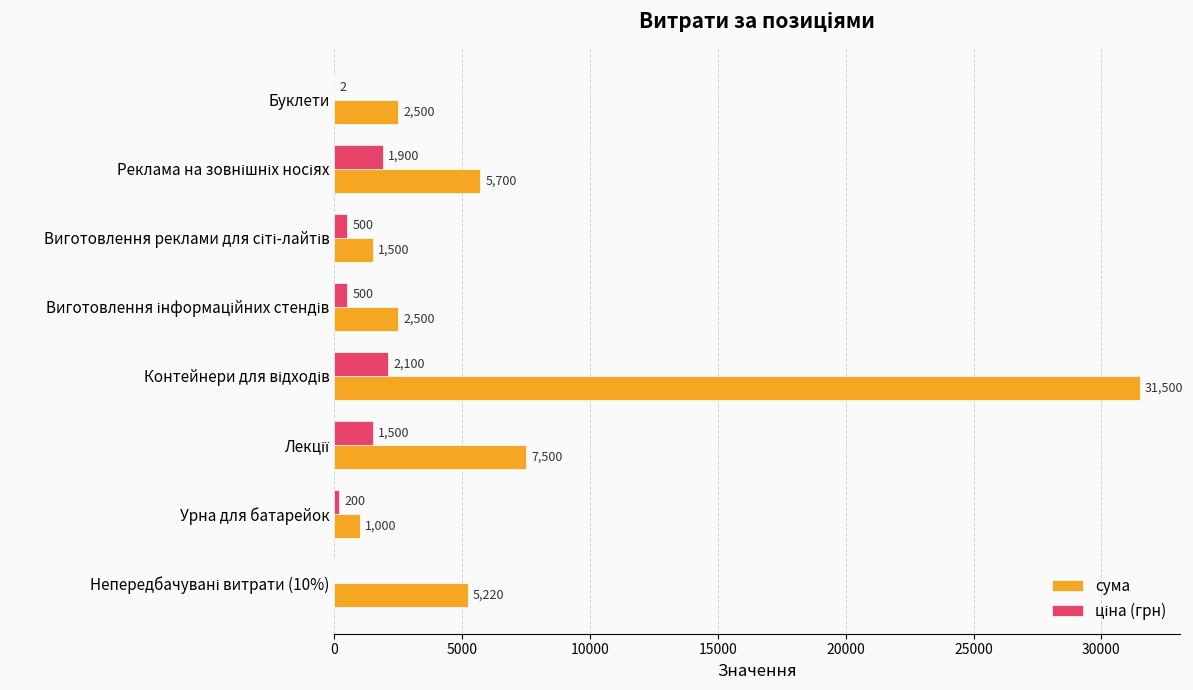

Count the number of data series in this chart.

2